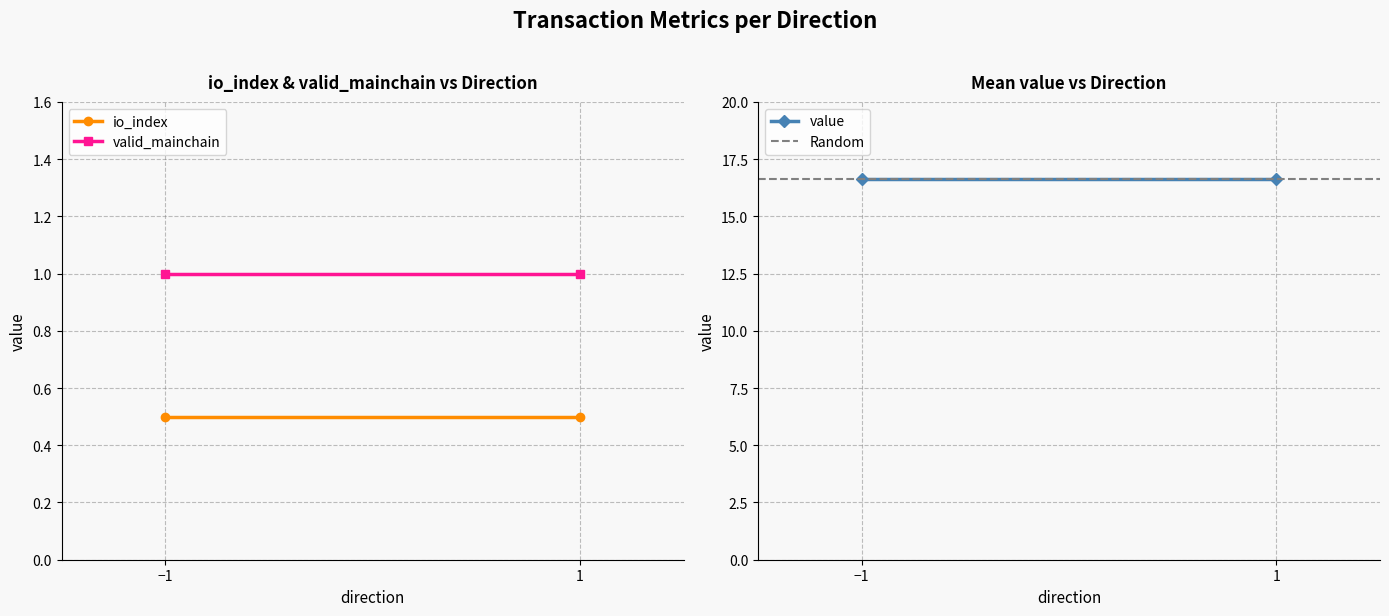

Is it true that valid_mainchain equals 1.0 at 1?

True